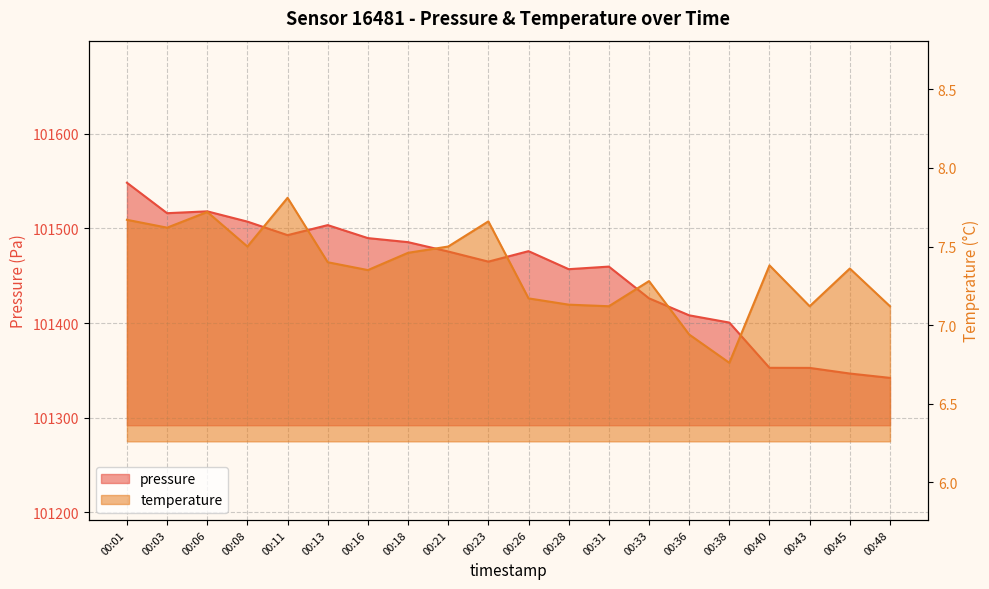

What is the difference between the maximum and minimum values in the pressure series?

206.1